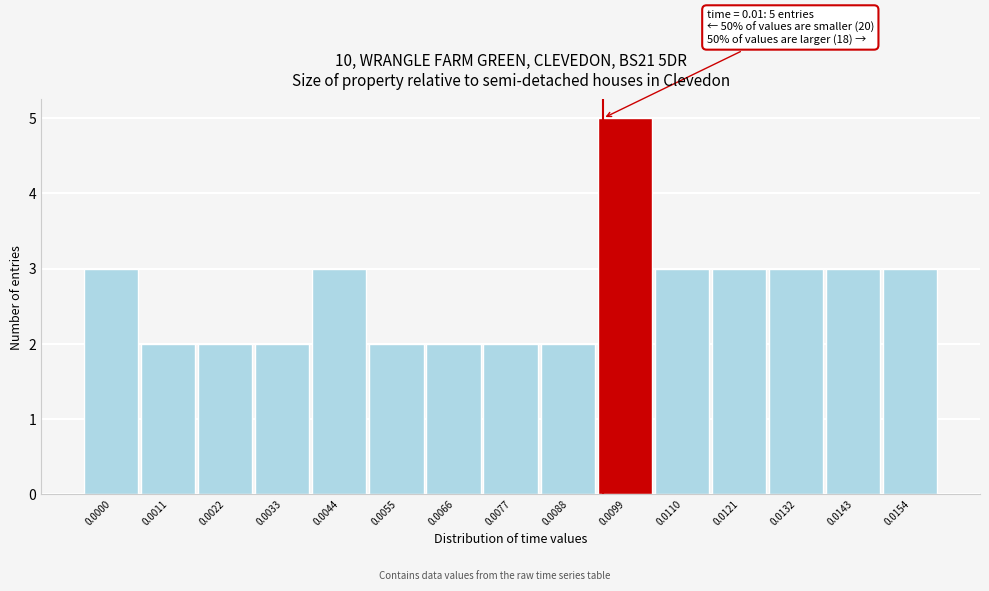

Reading left to right, extract all data points from this chart.

0.0000=3	0.0011=2	0.0022=2	0.0033=2	0.0044=3	0.0055=2	0.0066=2	0.0077=2	0.0088=2	0.0099=5	0.0110=3	0.0121=3	0.0132=3	0.0143=3	0.0154=3